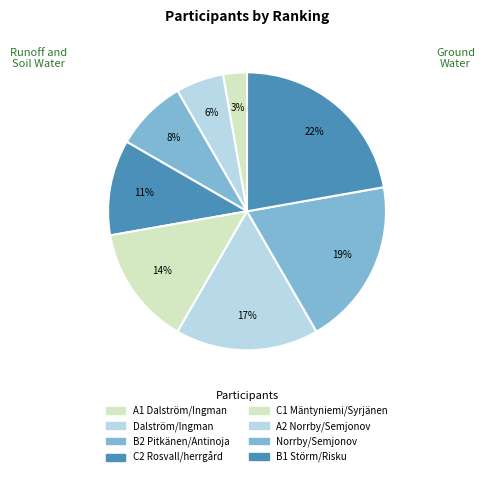

How many slices are in this pie chart?

8